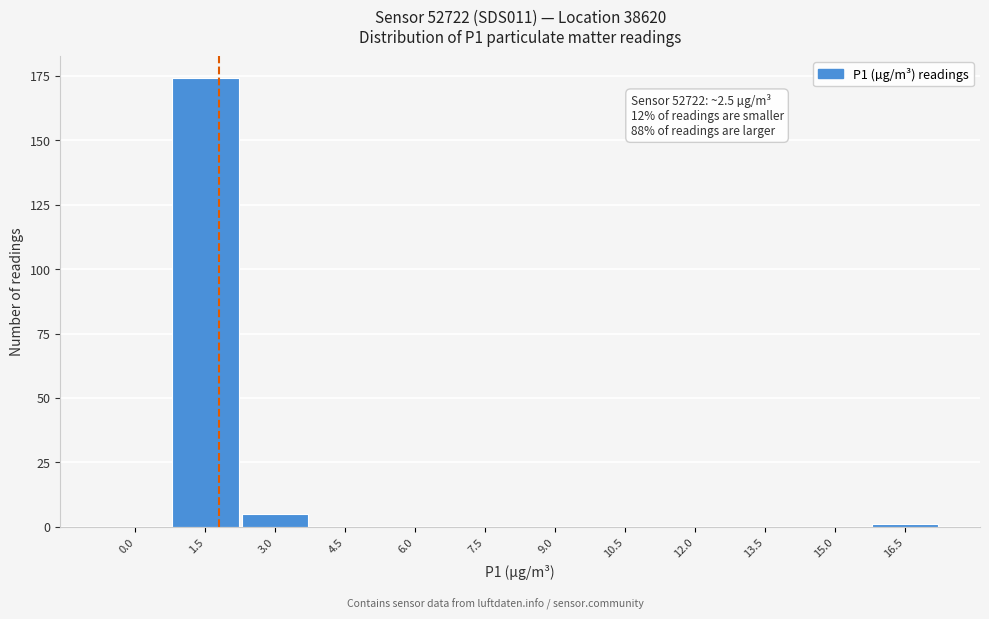

Reading right to left, list all the values displayed in this chart.

16.5=1	15.0=0	13.5=0	12.0=0	10.5=0	9.0=0	7.5=0	6.0=0	4.5=0	3.0=5	1.5=174	0.0=0